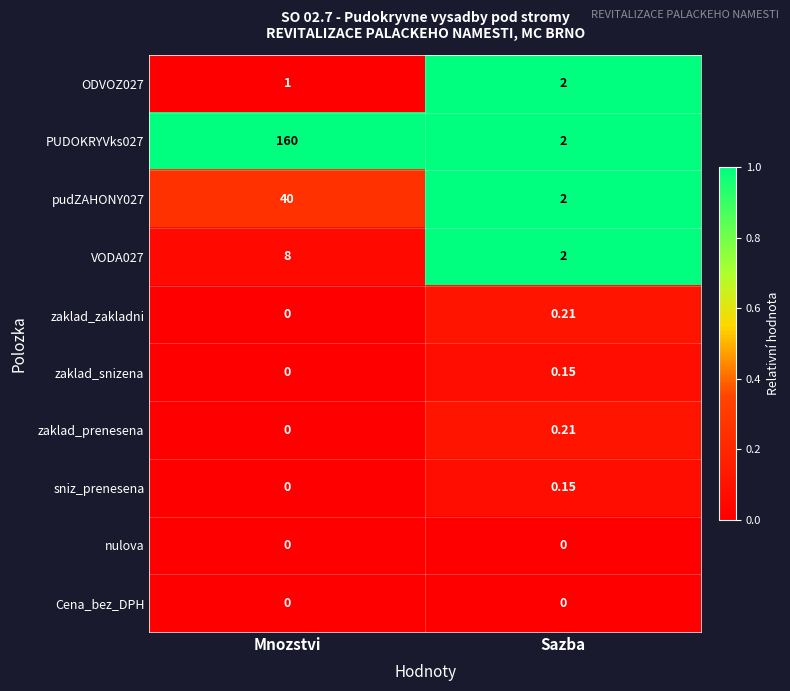

Where is ODVOZ027 nearest to the value 1?

Mnozstvi